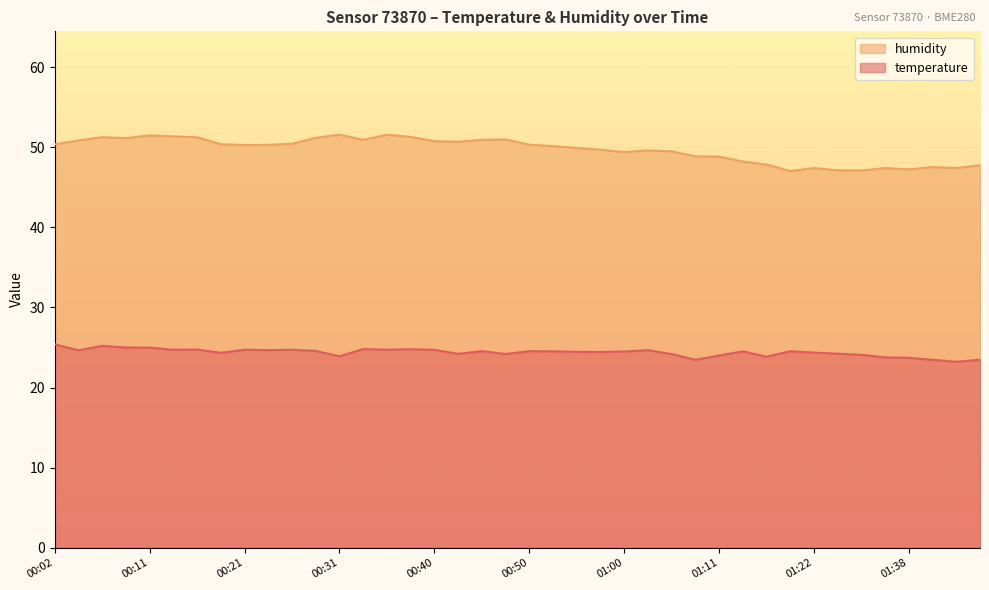

Reading right to left, extract all data points from this chart.

temperature: 23.5	23.2	23.5	23.7	23.8	24.1	24.2	24.4	24.5	23.9	24.5	24.0	23.5	24.2	24.7	24.5	24.4	24.5	24.5	24.5	24.2	24.6	24.2	24.7	24.8	24.7	24.8	23.9	24.6	24.7	24.7	24.7	24.3	24.8	24.7	25.0	25.0	25.2	24.6	25.4
humidity: 47.8	47.4	47.5	47.2	47.4	47.1	47.1	47.4	47.0	47.9	48.2	48.8	48.9	49.5	49.6	49.4	49.7	49.9	50.2	50.3	51.0	50.9	50.7	50.8	51.3	51.6	50.9	51.6	51.2	50.4	50.3	50.3	50.4	51.3	51.4	51.5	51.1	51.3	50.9	50.4